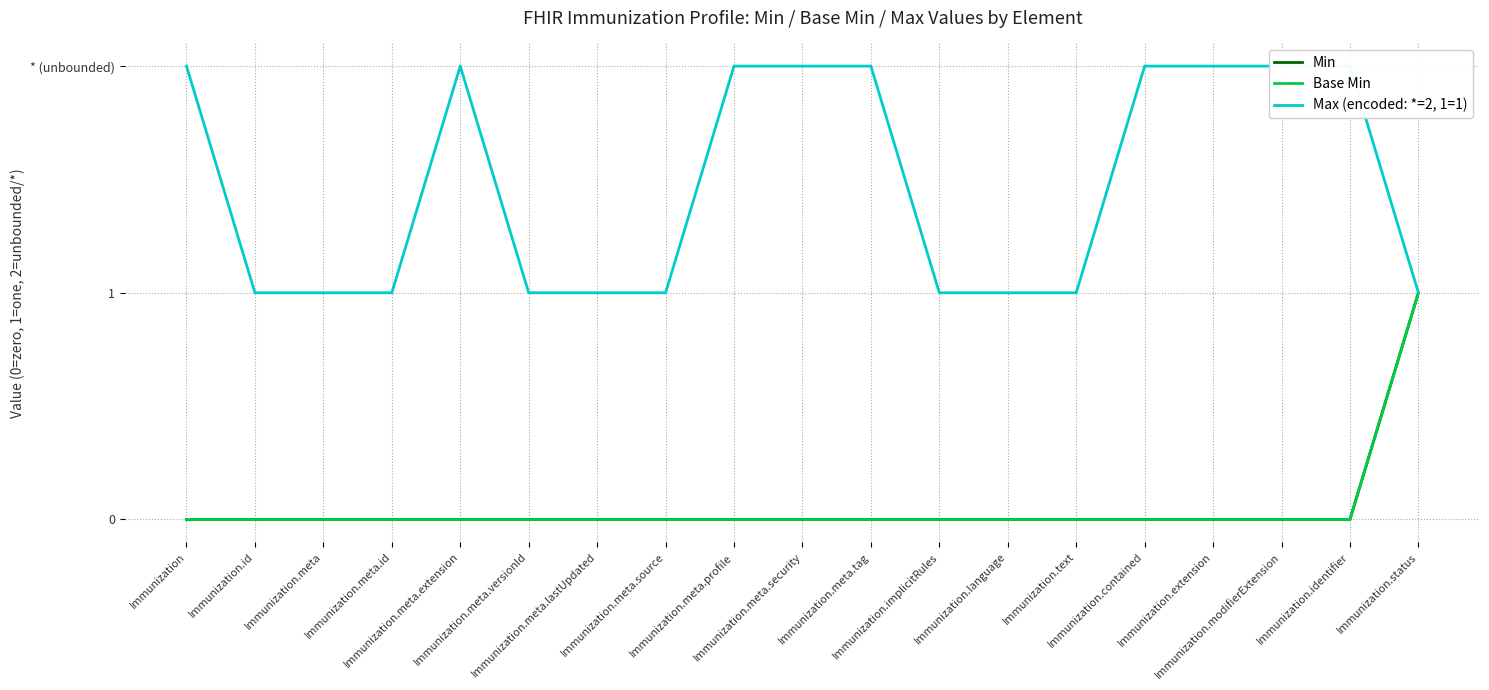

What are all the series names shown in the legend?

Min, Base Min, Max (encoded: *=2, 1=1)